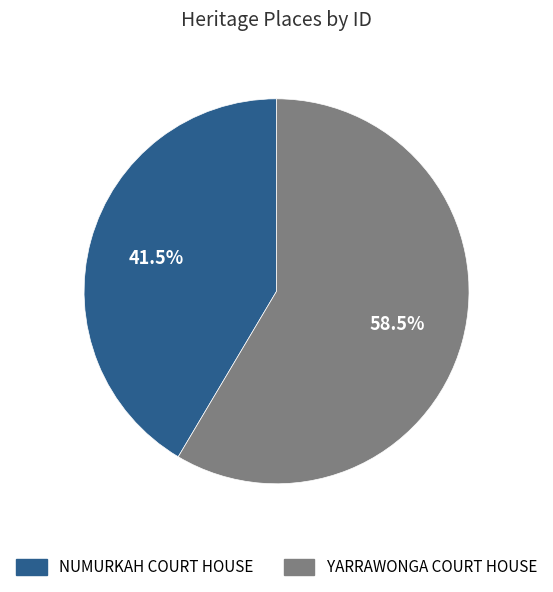

Is the sum of NUMURKAH COURT HOUSE and YARRAWONGA COURT HOUSE greater than half?

Yes